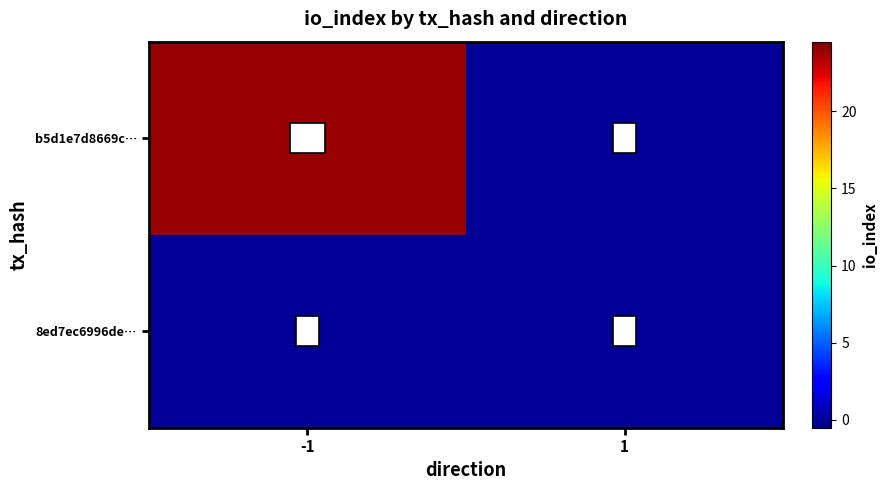

Rank the series by their maximum value, from lowest to highest.

8ed7ec6996de…, b5d1e7d8669c…